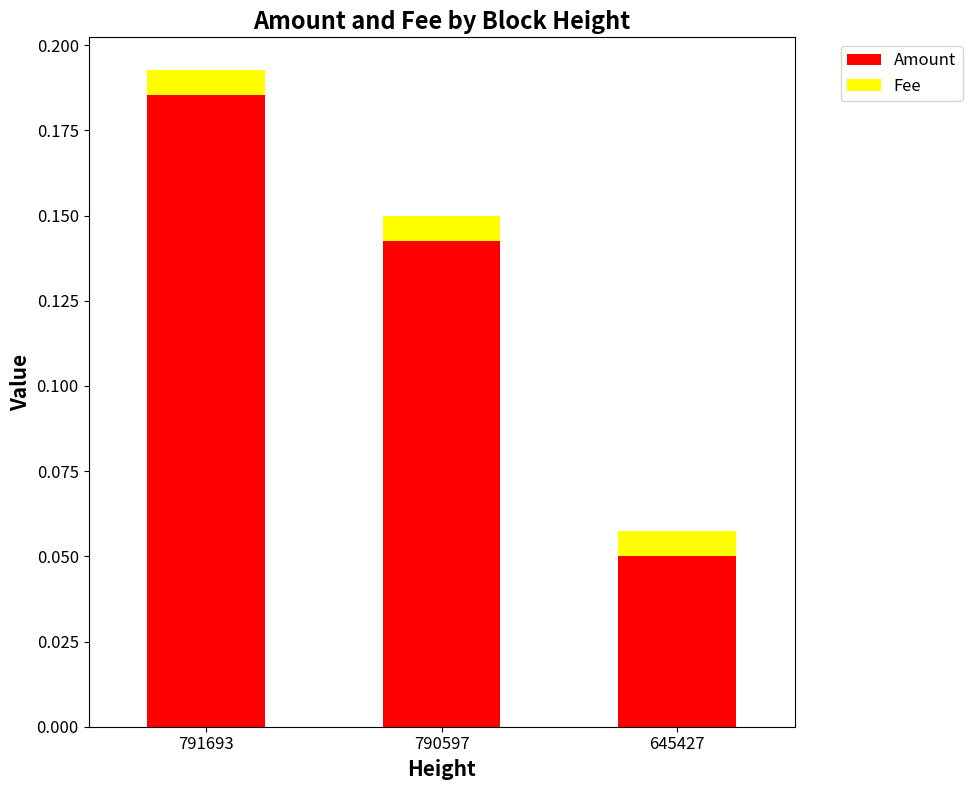

Where is Amount nearest to the value 0?

645427